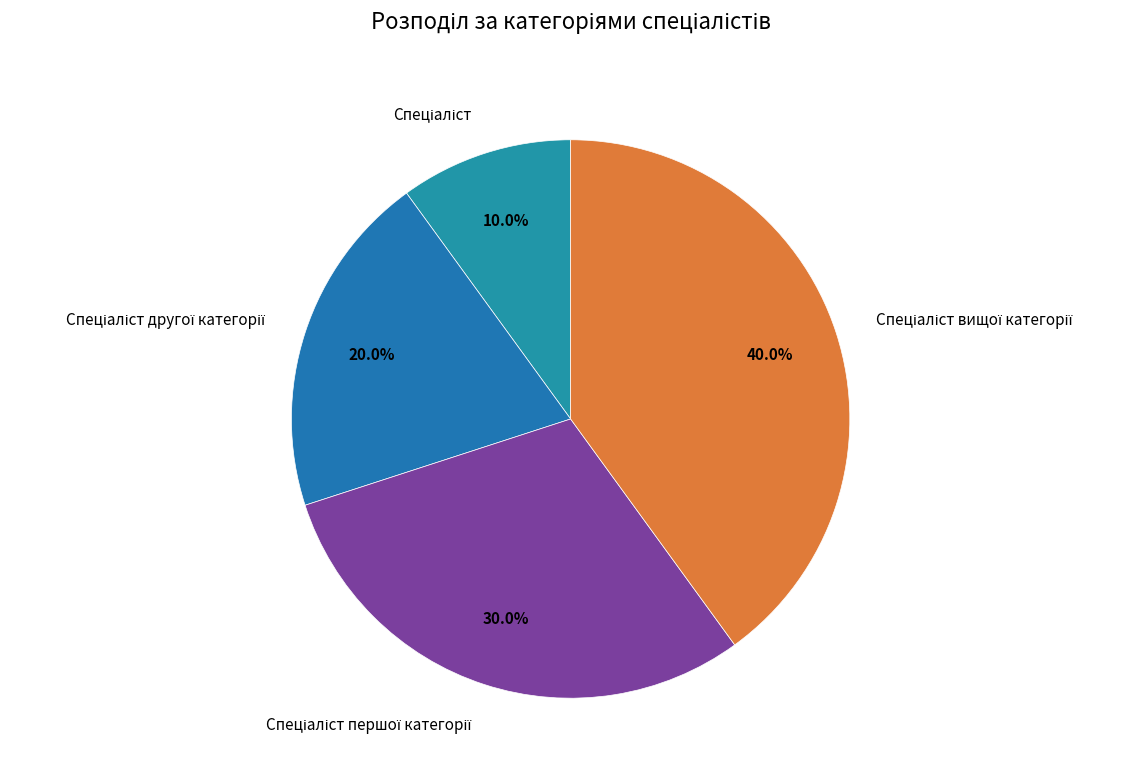

Does any single category account for the majority?

No